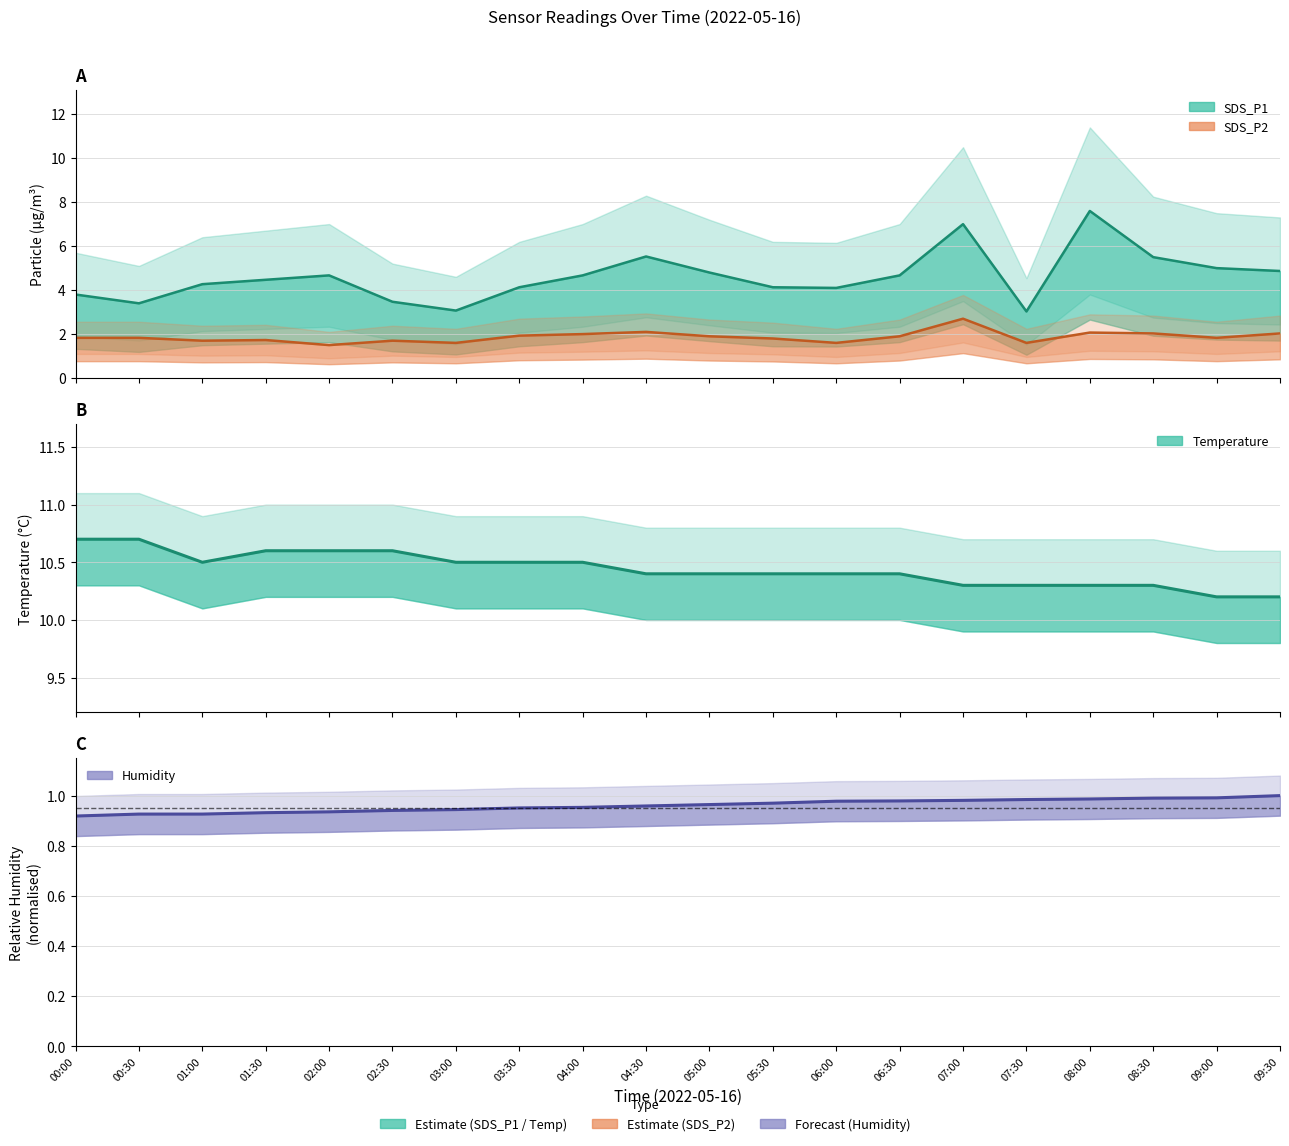

Which series has the largest total across all categories?

Temp